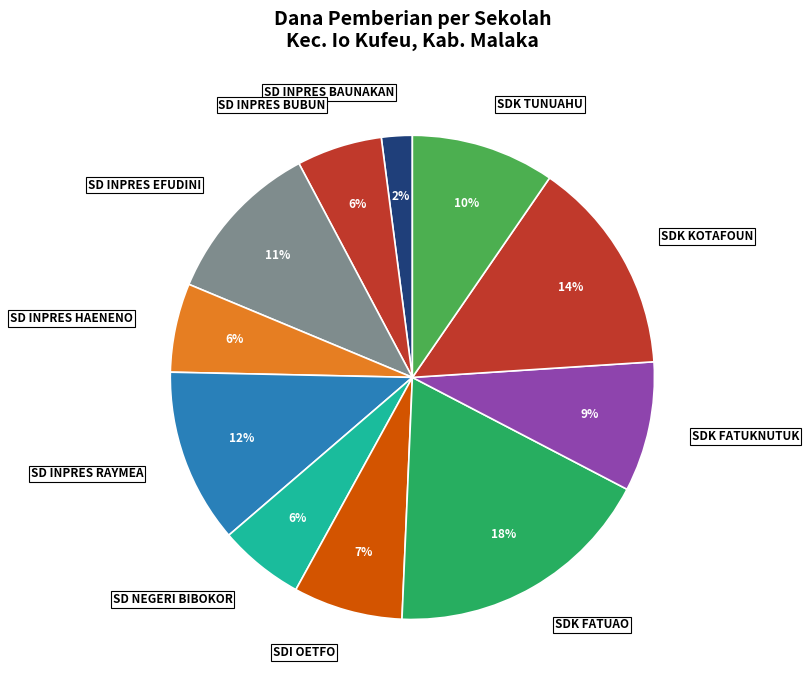

Is the sum of SD NEGERI BIBOKOR and SDK KOTAFOUN greater than half?

No